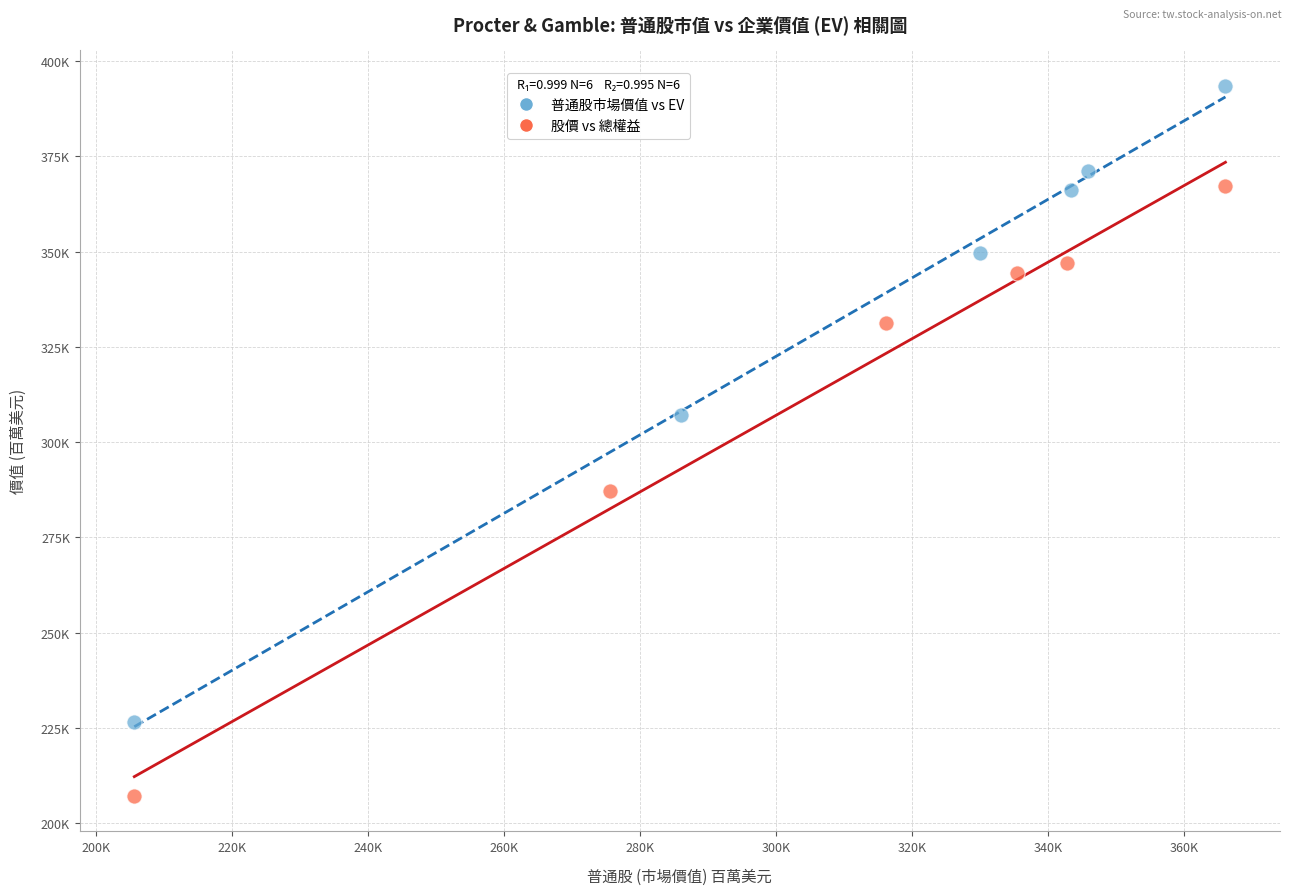

Which series has the widest spread of Y values?

普通股市場價值 vs EV